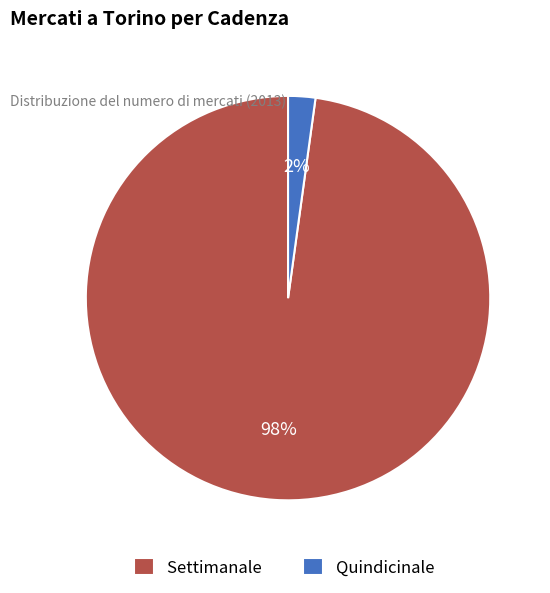

Do Settimanale and Quindicinale together represent more than half of the pie?

Yes